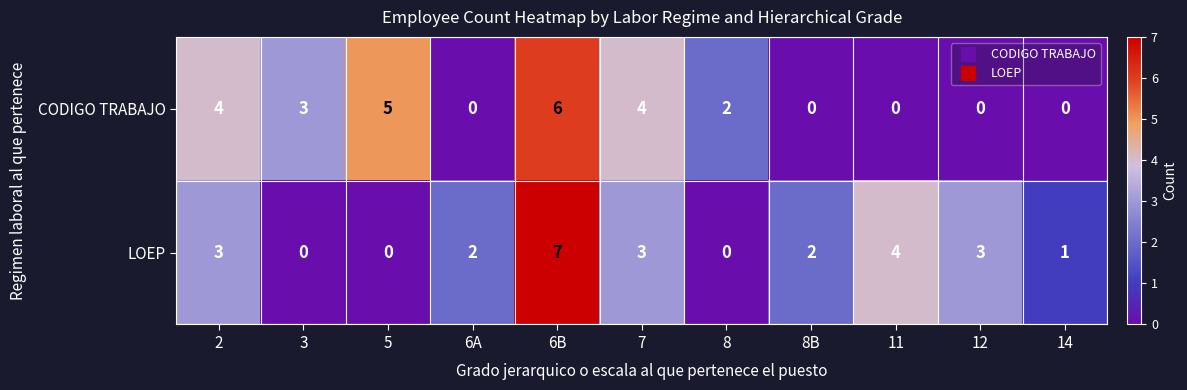

Reading left to right, extract all data points from this chart.

CODIGO TRABAJO: 4	3	5	0	6	4	2	0	0	0	0
LOEP: 3	0	0	2	7	3	0	2	4	3	1